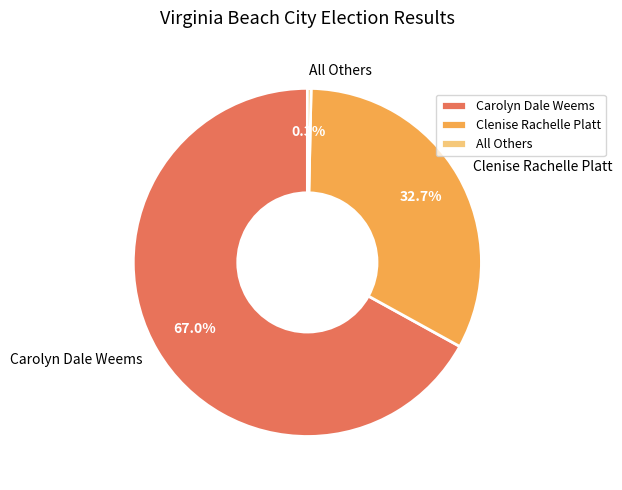

Combined, do Carolyn Dale Weems and All Others account for over 50%?

Yes